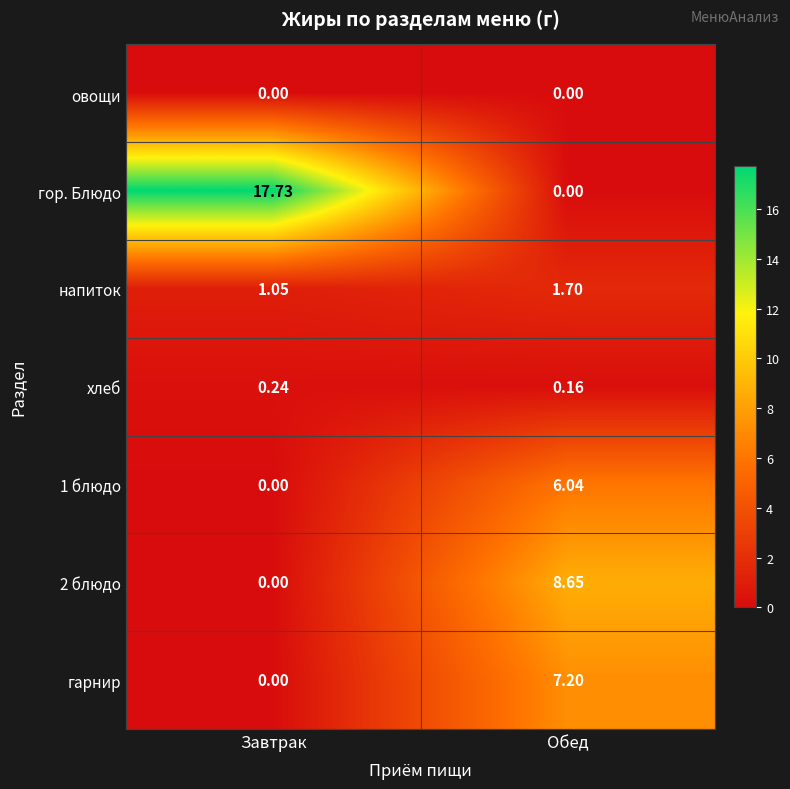

At which label is 2 блюдо closest to 4?

Завтрак